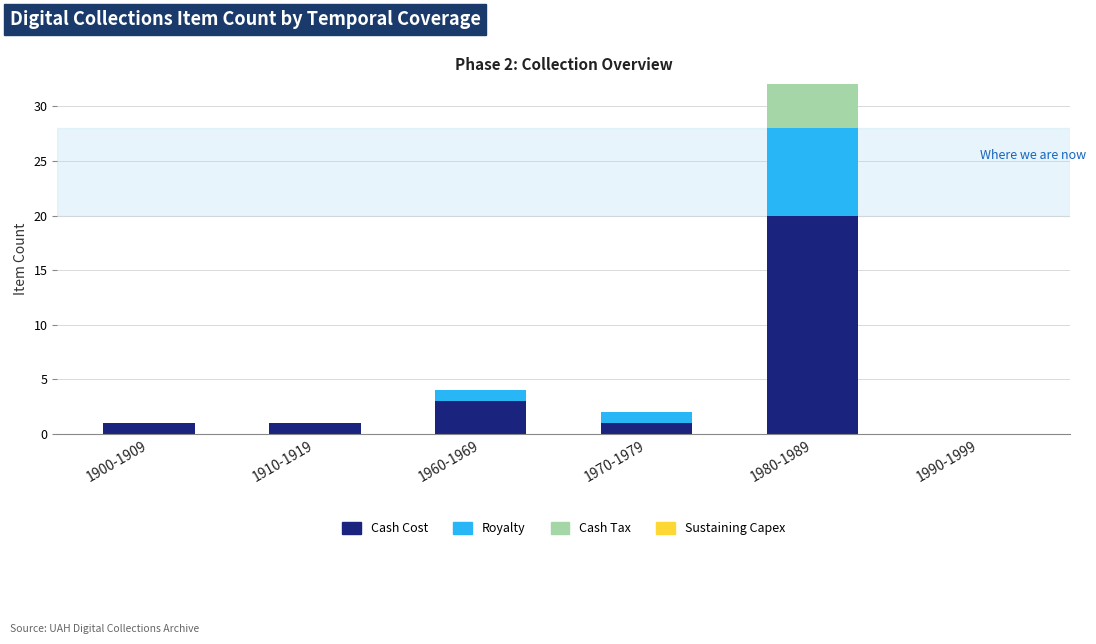

Which category has the highest value across all series?

1980-1989